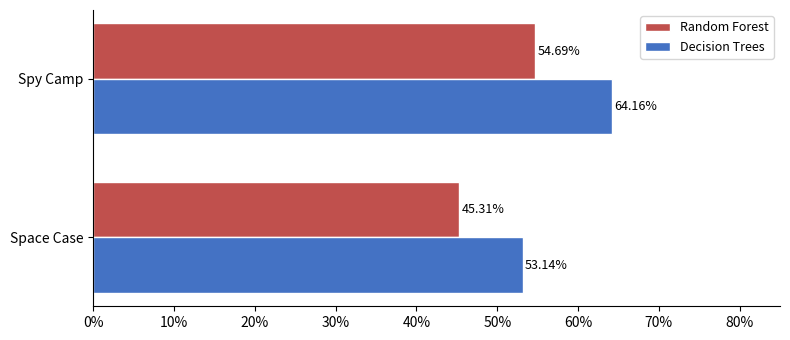

What is the sum of all Random Forest values?

100.0